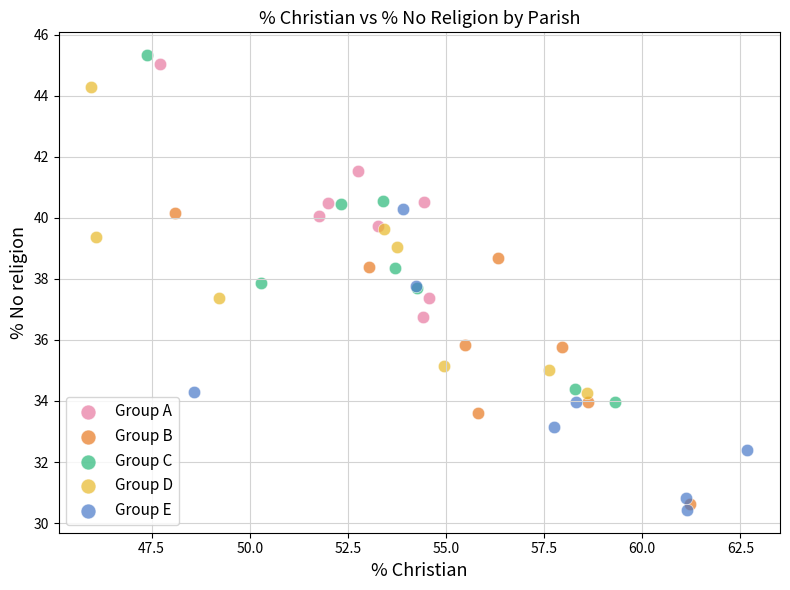

Which series contains the lowest Y value?

Group E